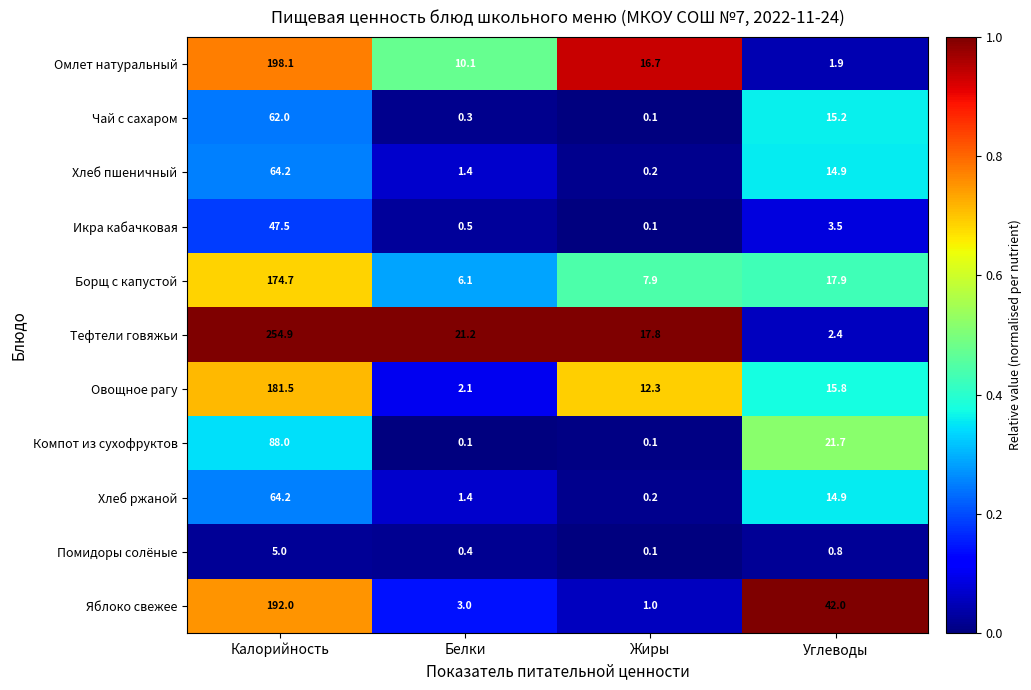

What is the average value of the Компот из сухофруктов series?

27.5